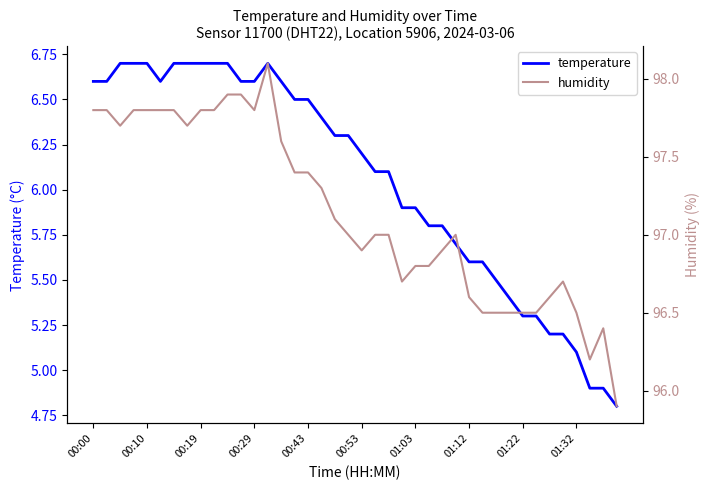

Where does the temperature series first go above 6?

00:00